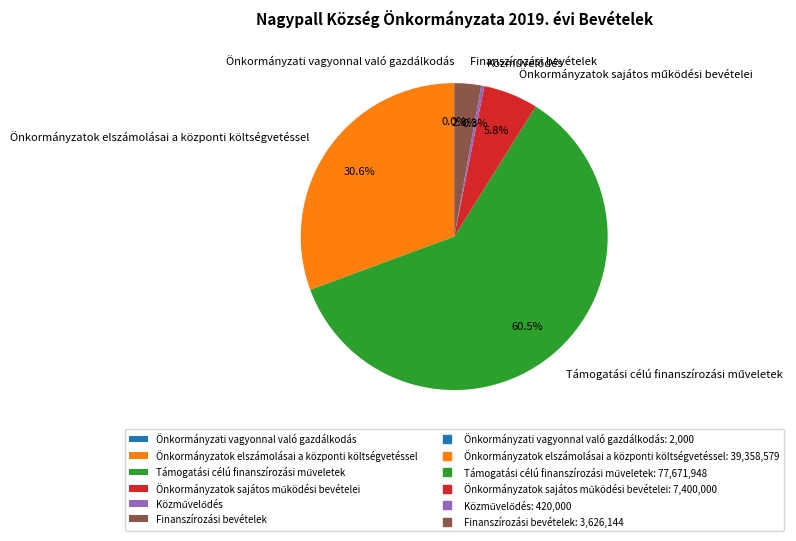

Does any single category account for the majority?

Yes